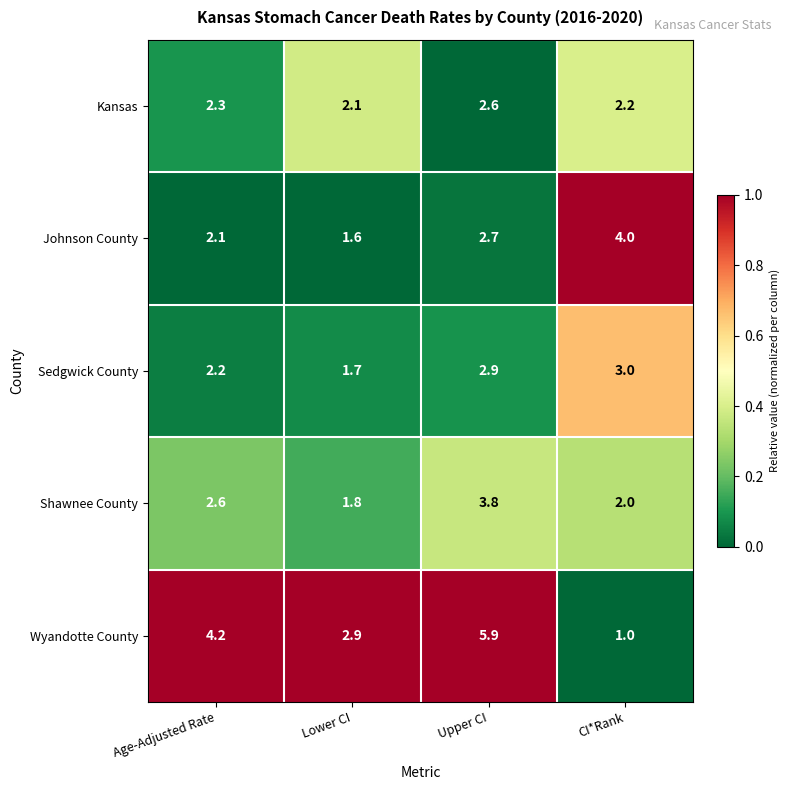

Which series changed the most between Lower CI and Upper CI?

Wyandotte County